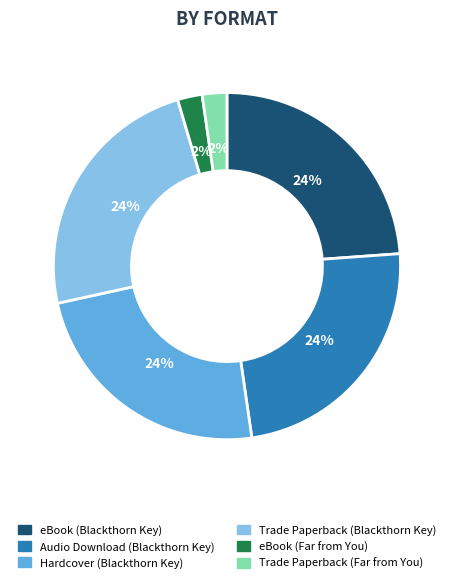

Does any single category account for the majority?

No